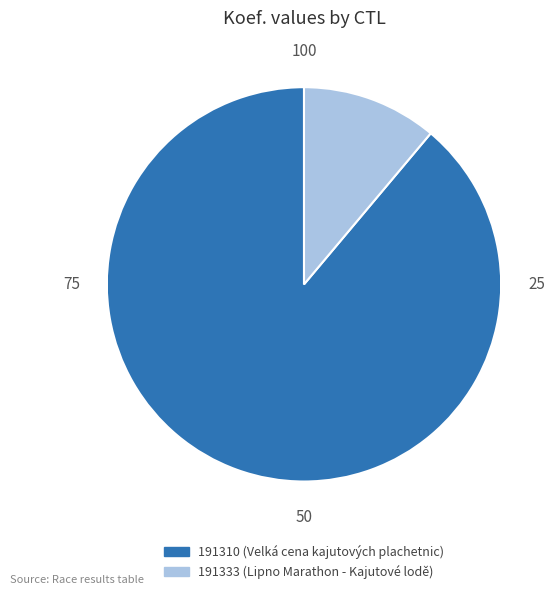

Is it true that 191333 is 11% of the pie?

True